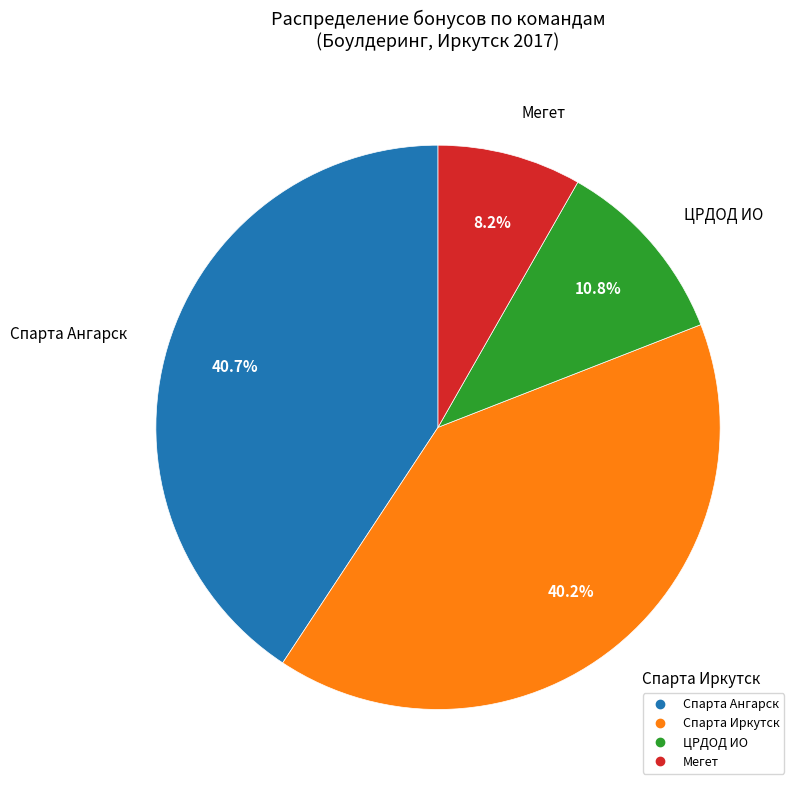

Does any single category account for the majority?

No